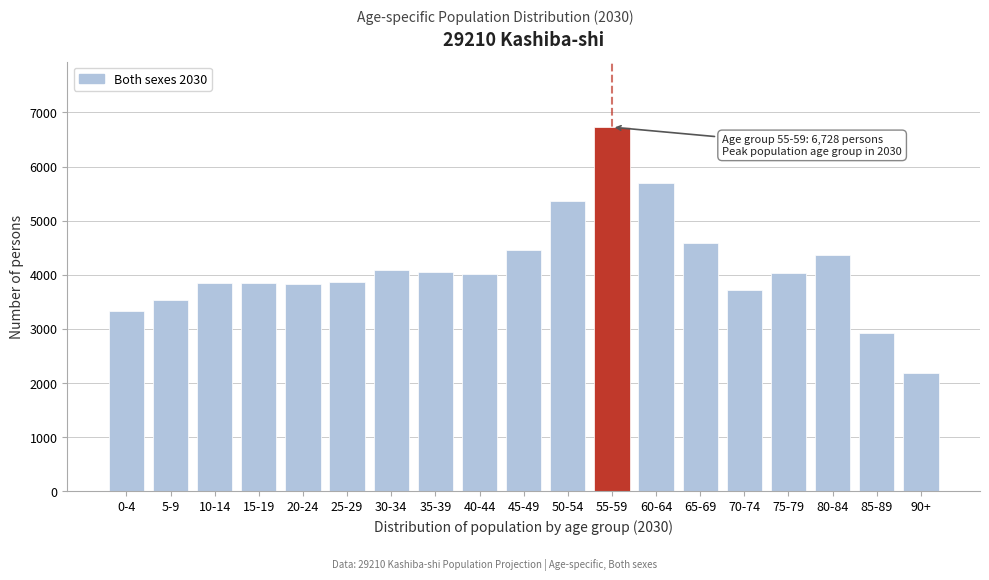

What is the value of the 14th bar from the left?

4577